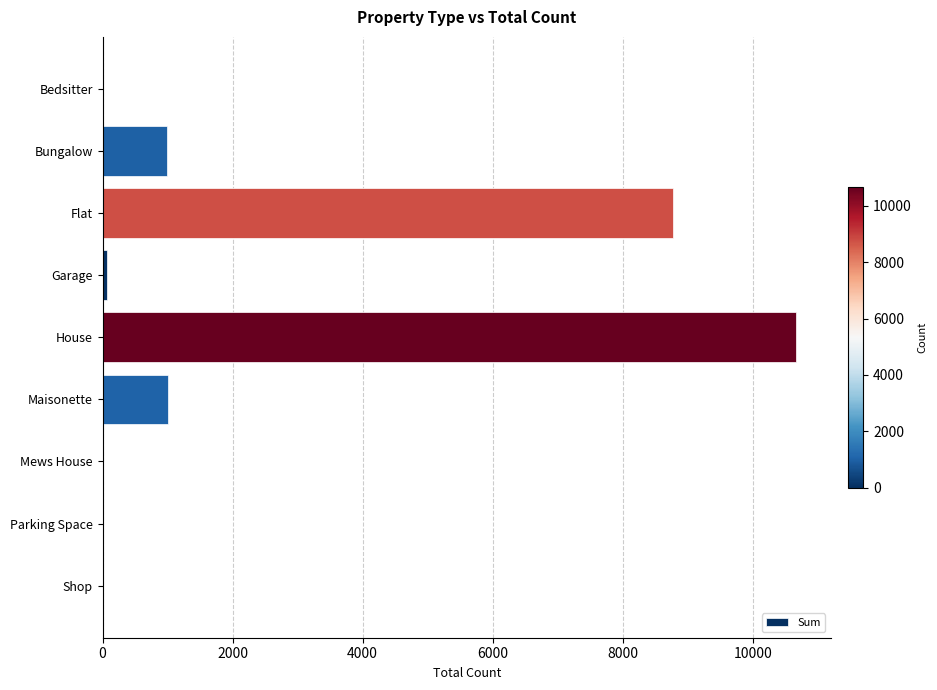

How many distinct data groups are displayed?

1